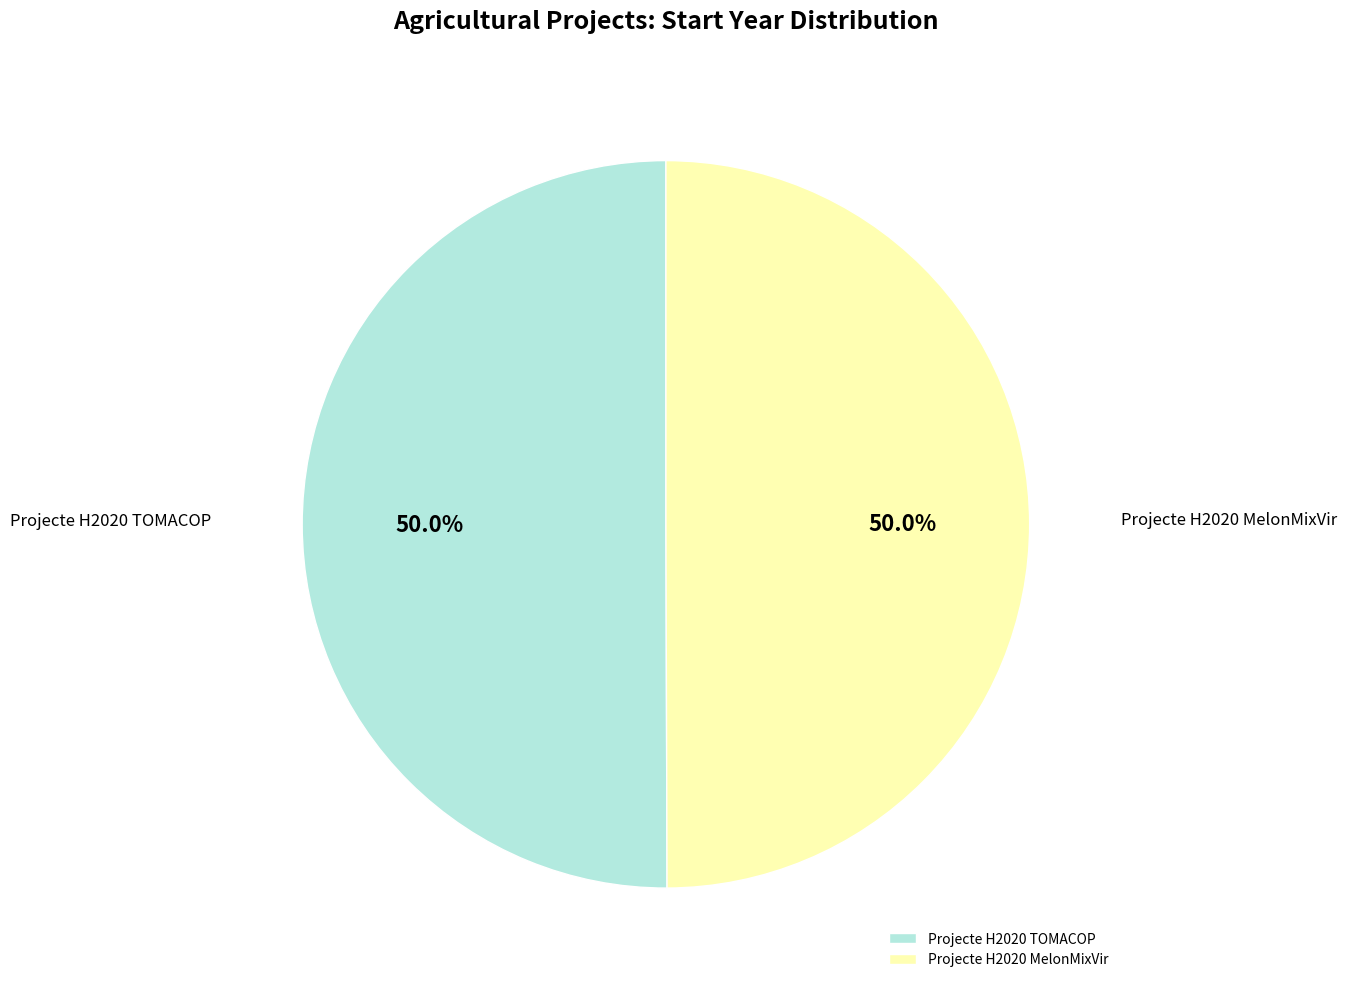

What is the ratio of the value at Projecte H2020 MelonMixVir to the value at Projecte H2020 TOMACOP?

1.0